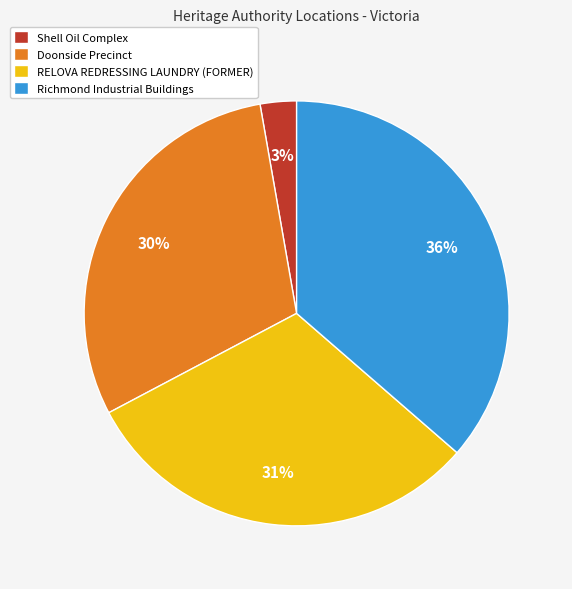

How many segments does this pie chart have?

4